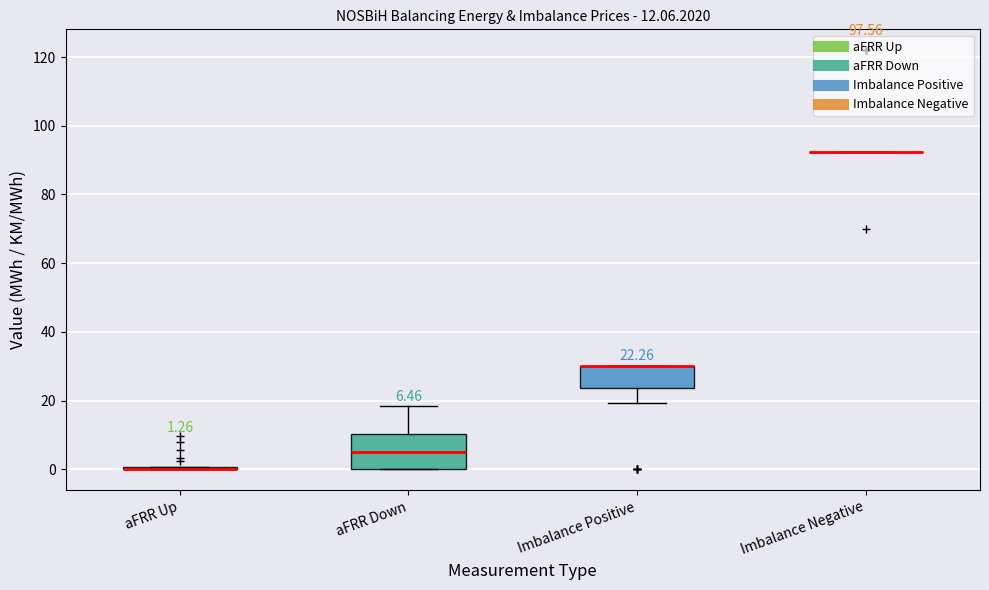

Comparing the boxes themselves (not the whiskers), which one is the tallest?

aFRR Down